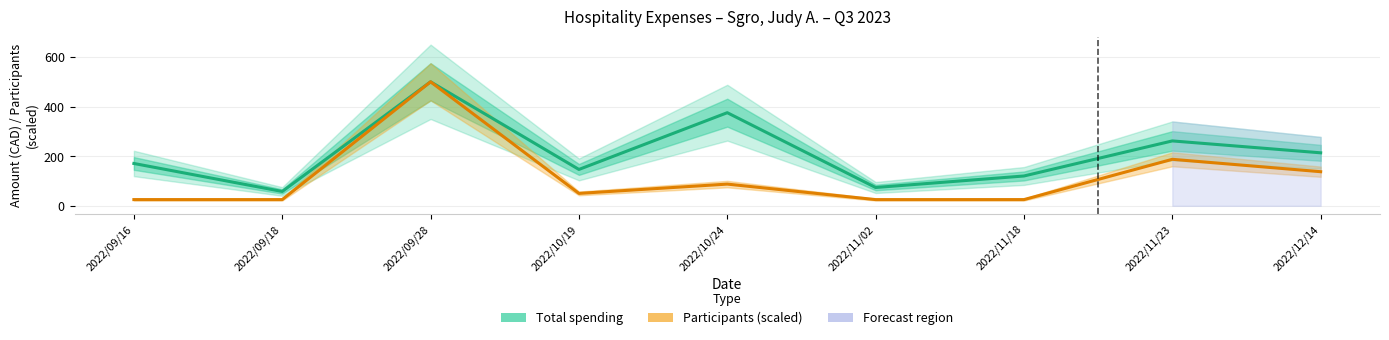

What is the average value of the Total spending series?

213.3